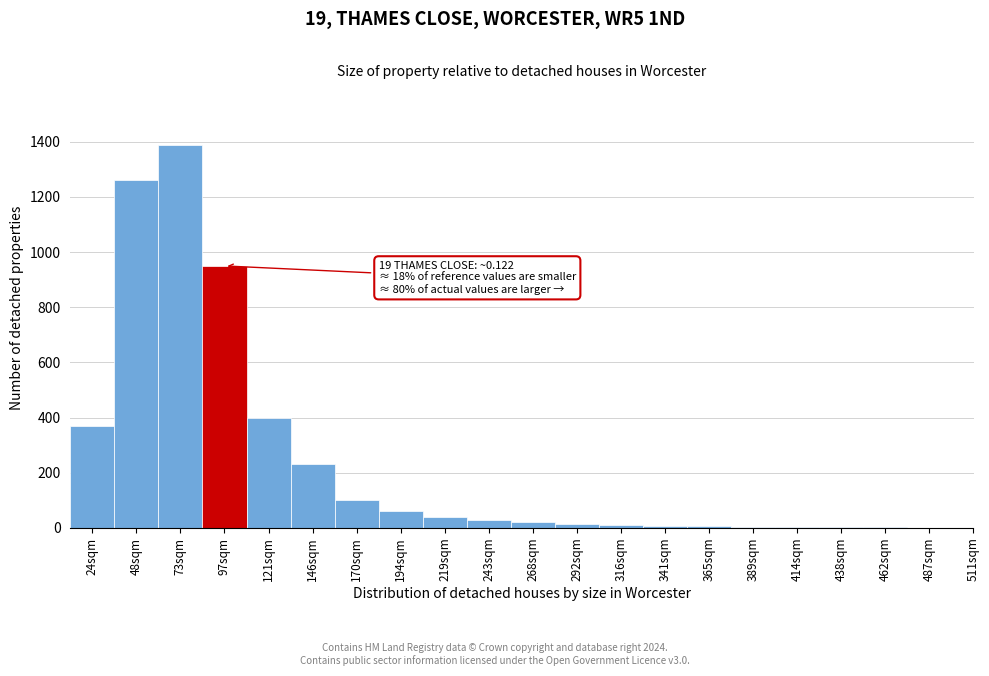

What is the maximum value shown in the chart?

1390